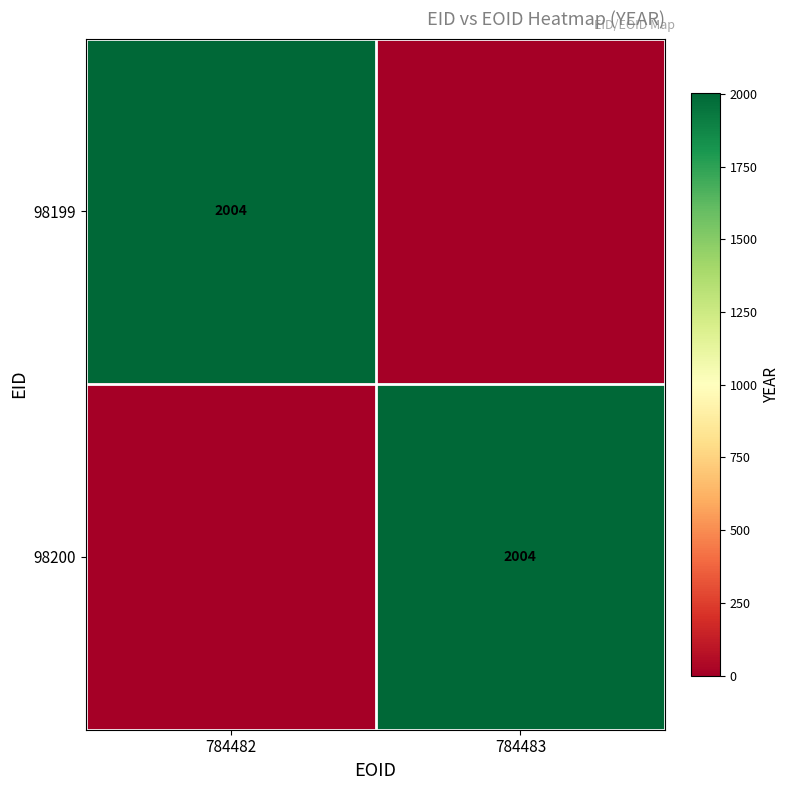

The 98199 series shows 3510 at 784482. True or false?

False